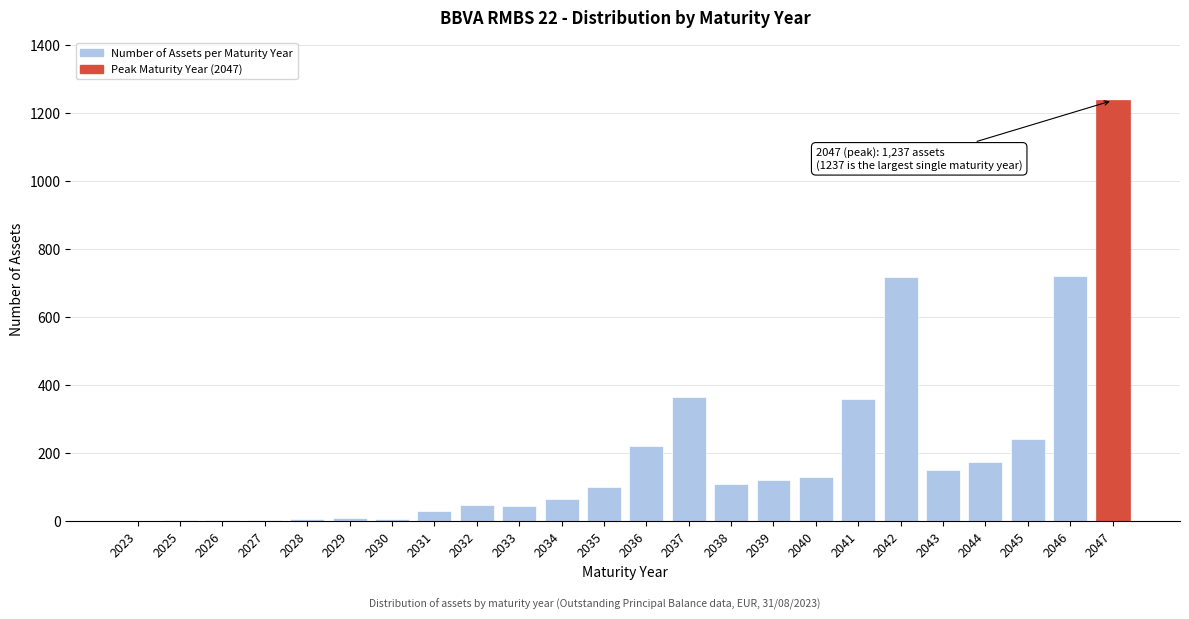

Which has a higher value, 2040 or 2047?

2047